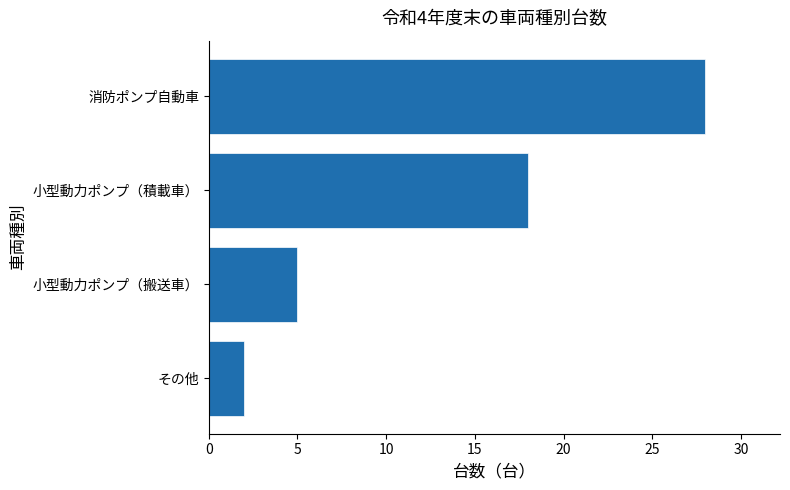

How many values are between 5 and 28?

3